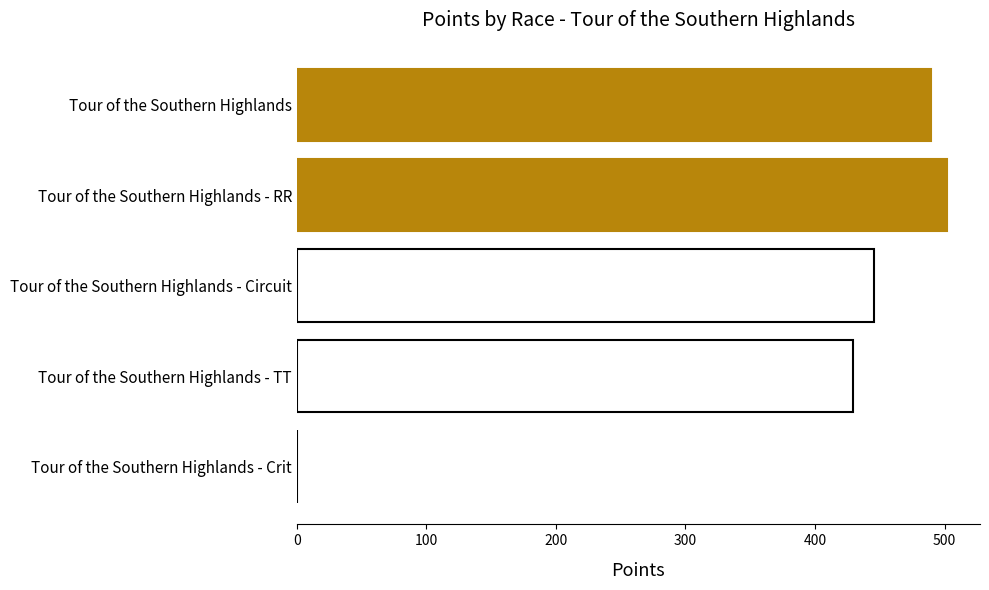

The chart shows a value of 429.0 at Tour of the Southern Highlands - TT. True or false?

True